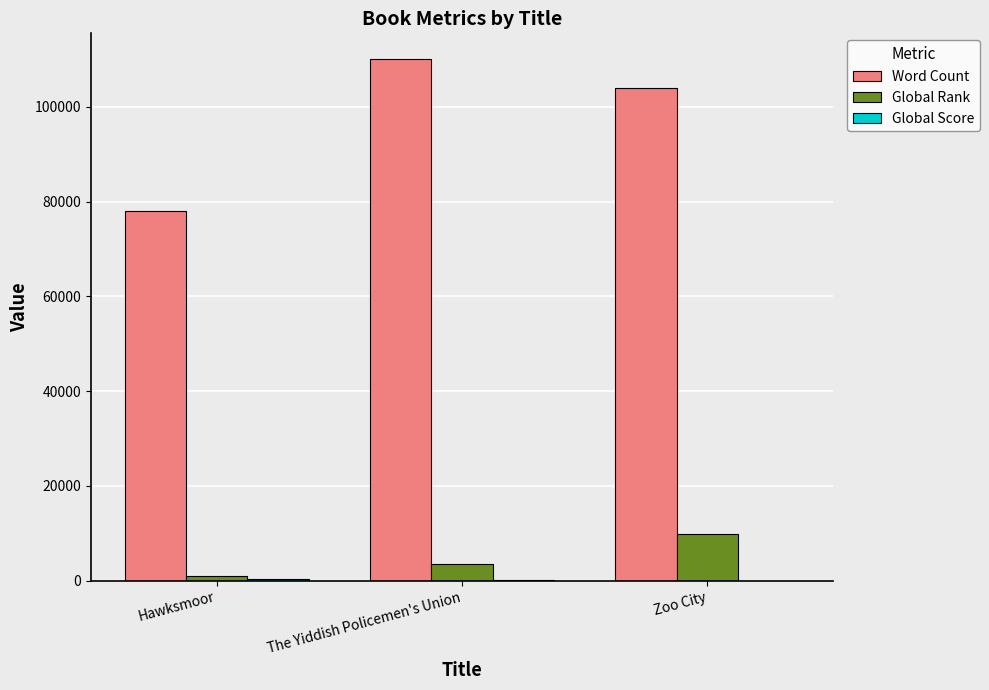

What is the difference between the Word Count values at The Yiddish Policemen's Union and Hawksmoor?

32000